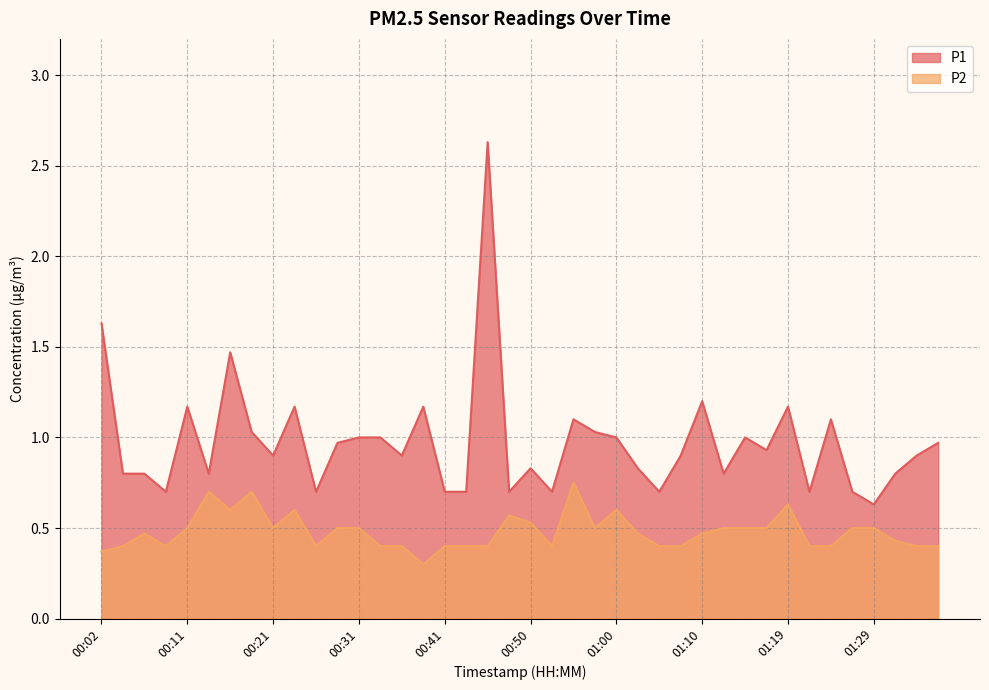

True or false: P2 and P1 cross at least once.

False